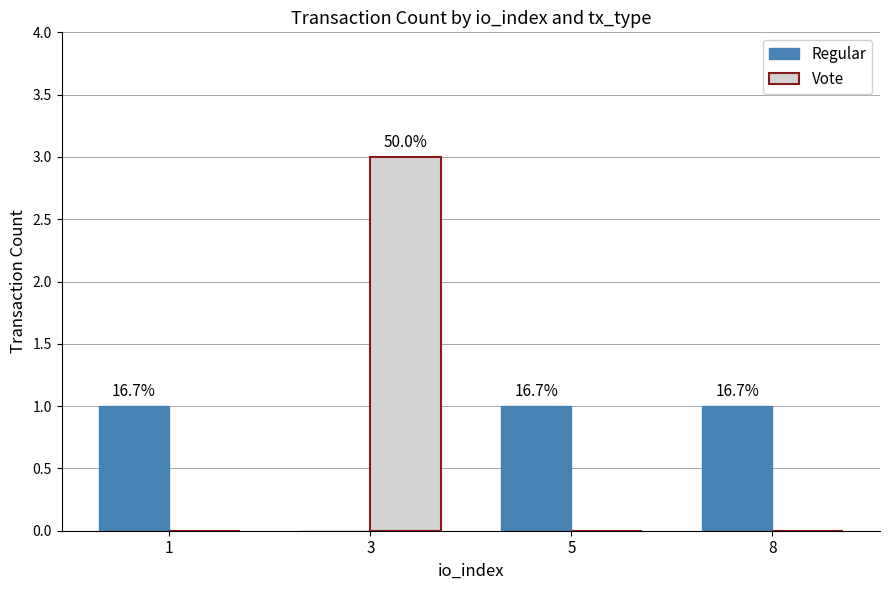

True or false: Vote has a value of 4 at 3.

False